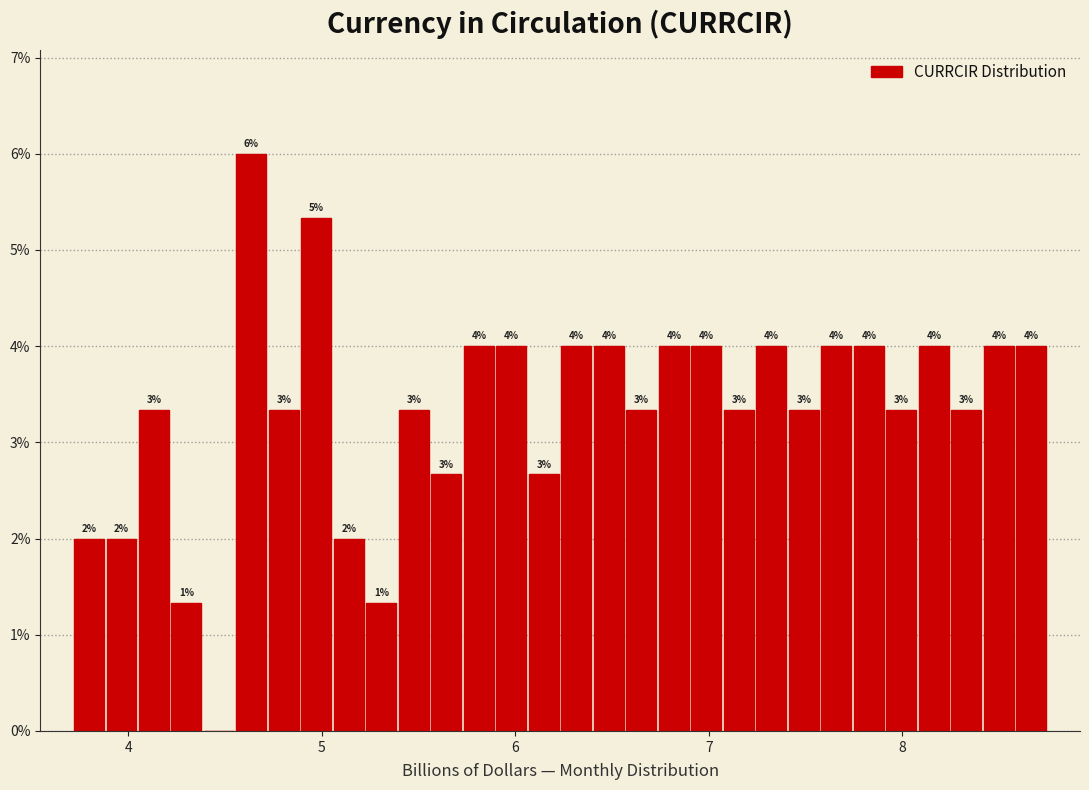

Around what value on the x-axis is the tallest bar? Give the approximate position of its centre, as read against the axis.

4.6